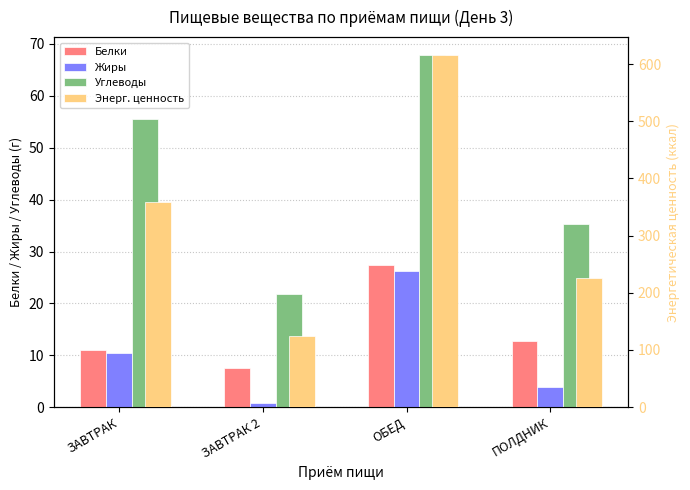

True or false: Белки has a value of 10.0 at ЗАВТРАК 2.

False